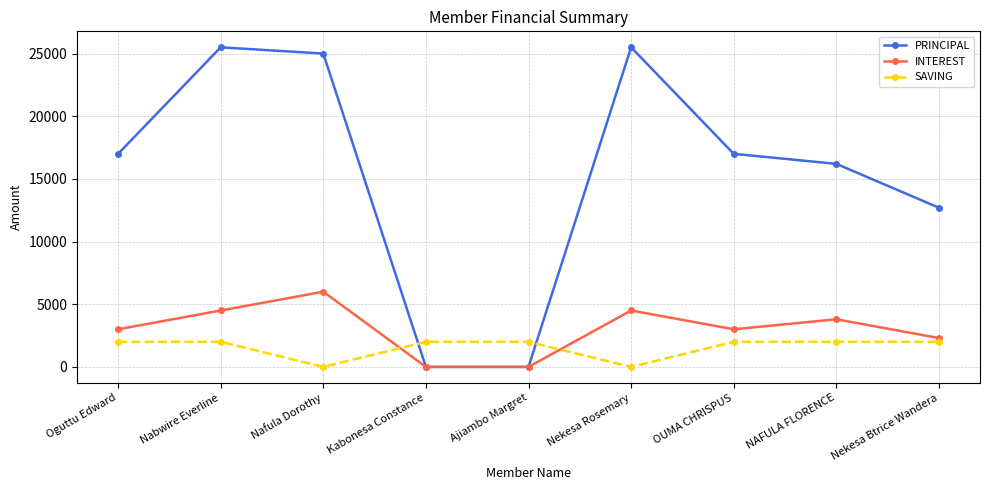

The PRINCIPAL series shows 25000 at Nafula Dorothy. True or false?

True